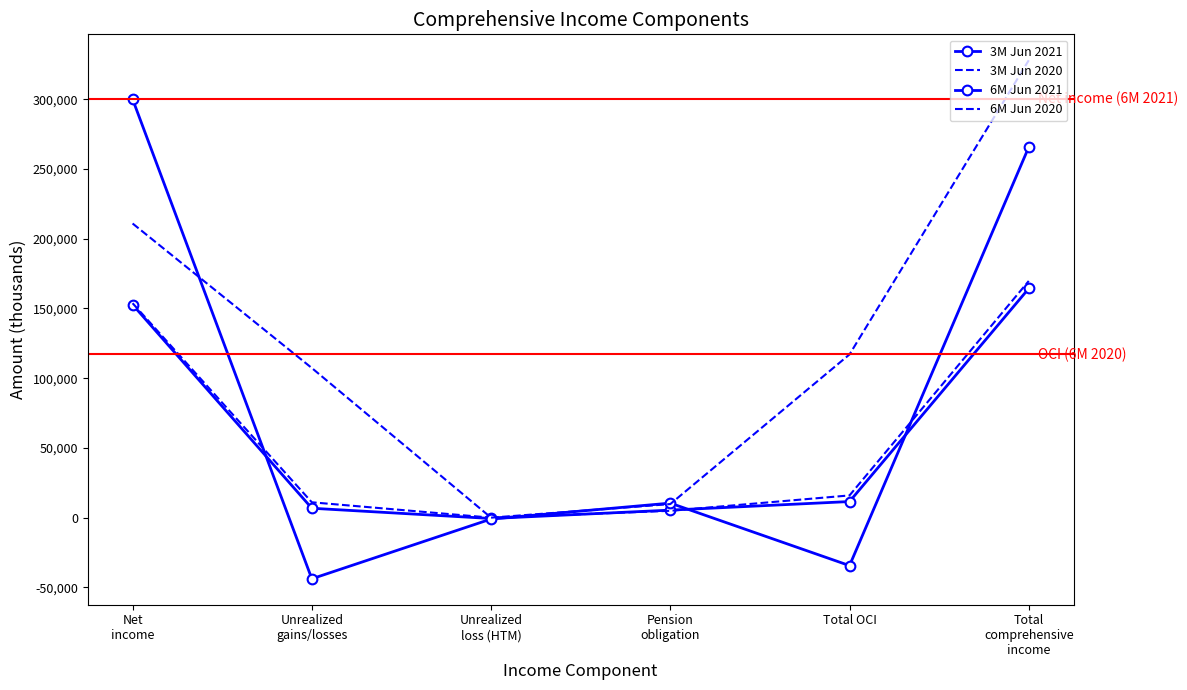

List the labels in order of 3M Jun 2020 value, largest first.

Total
comprehensive
income, Net
income, Total OCI, Unrealized
gains/losses, Pension
obligation, Unrealized
loss (HTM)